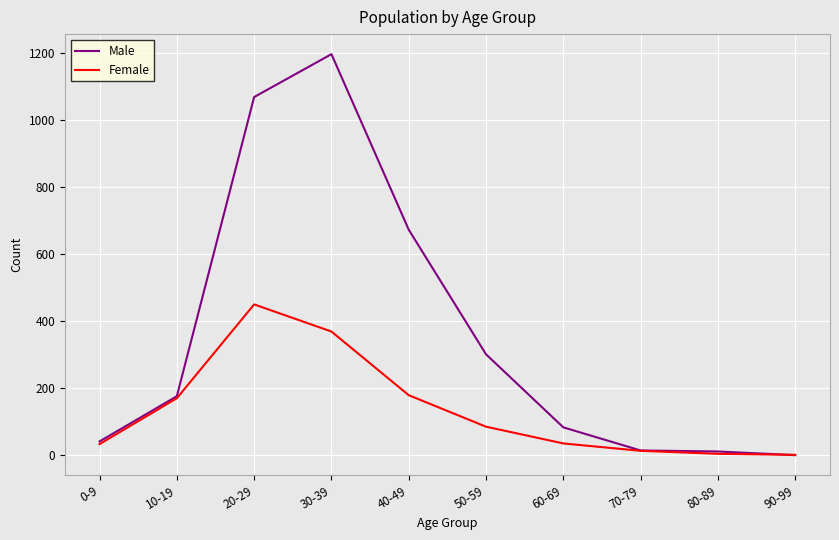

Between 50-59 and 60-69, which series saw the biggest shift?

Male